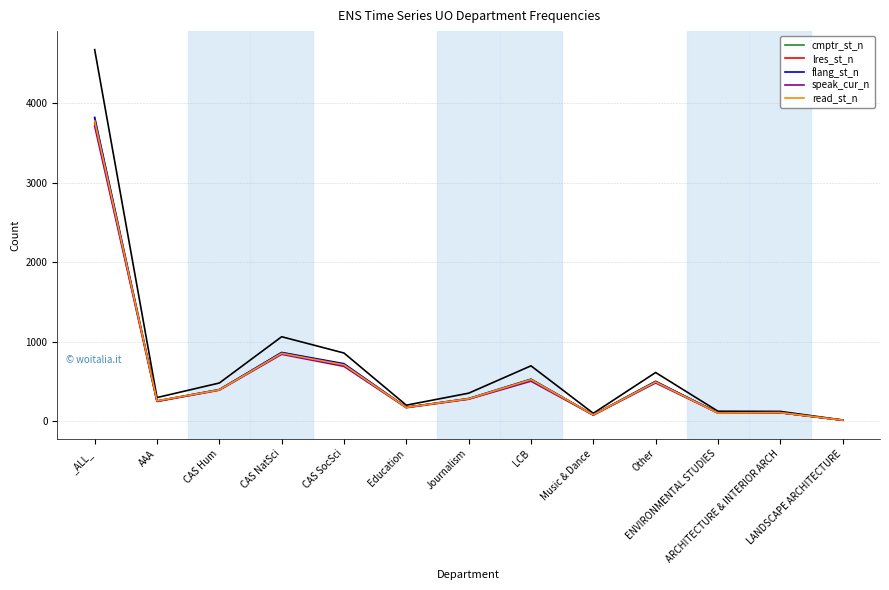

True or false: lres_st_n has a value of 518 at LCB.

True